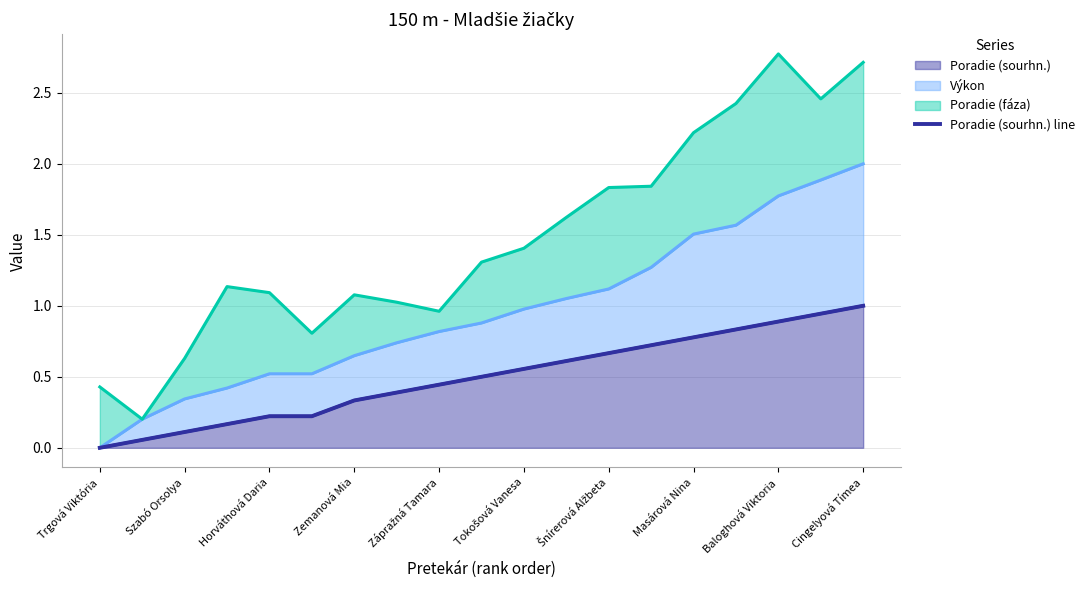

The Poradie (sourhn.) series shows 1.5 at Baloghová Viktoria. True or false?

False